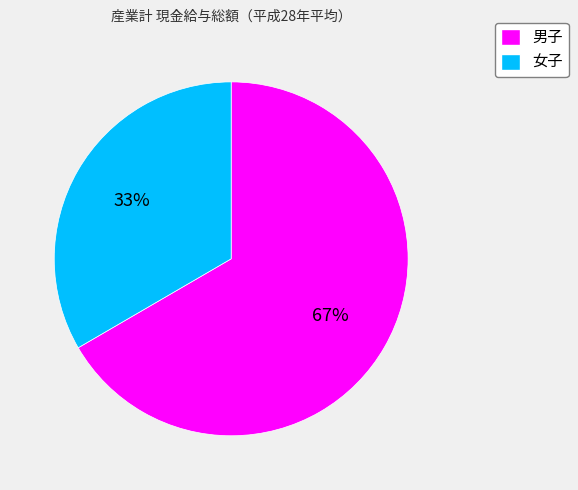

To the nearest percent, what is the combined percentage of 男子 and 女子?

100%